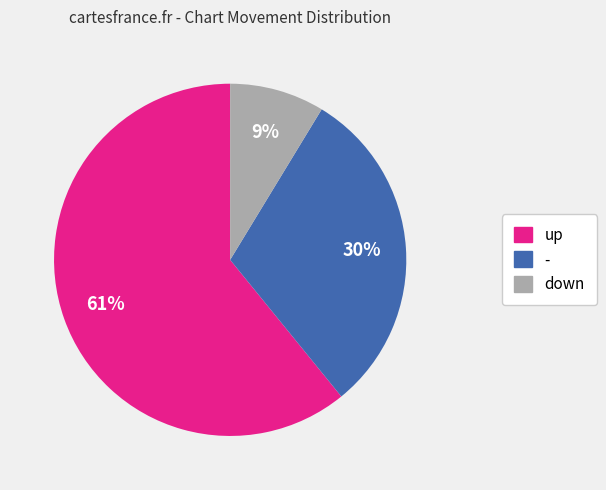

Is there a majority slice in this chart?

Yes